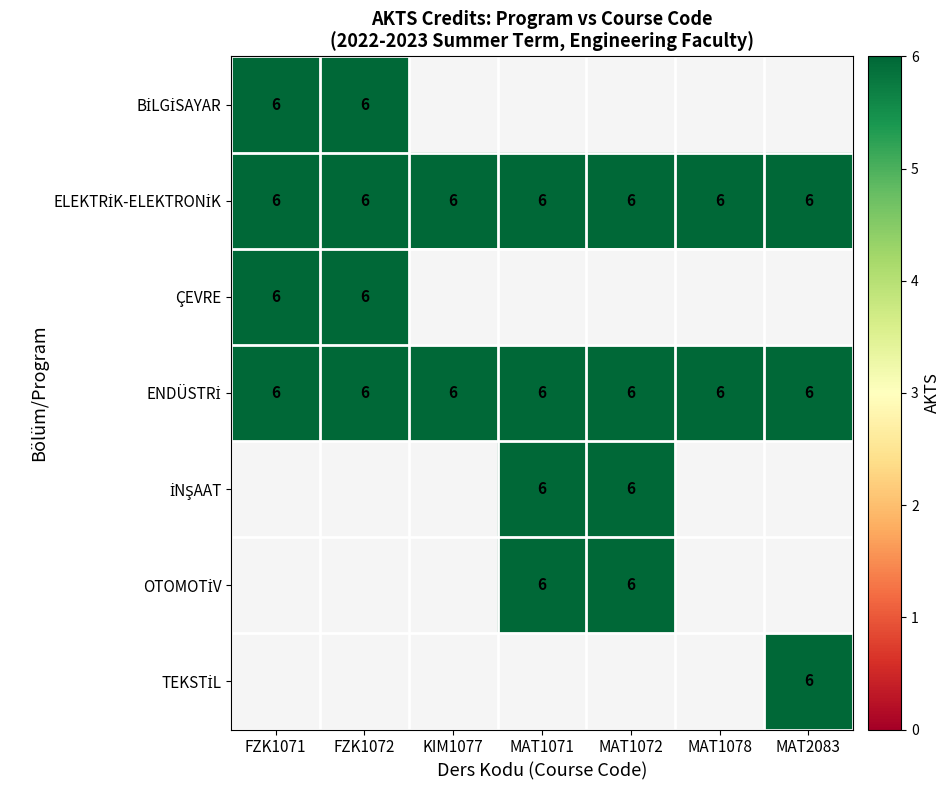

What is the total value across all series at FZK1071?

24